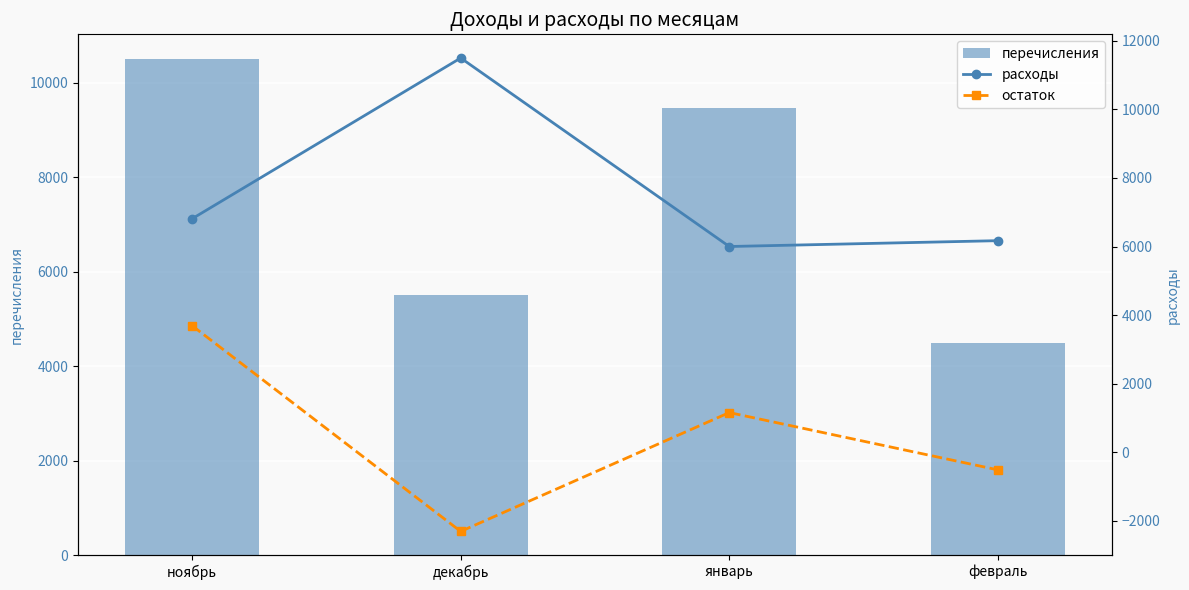

Is it true that перечисления equals 16956 at январь?

False